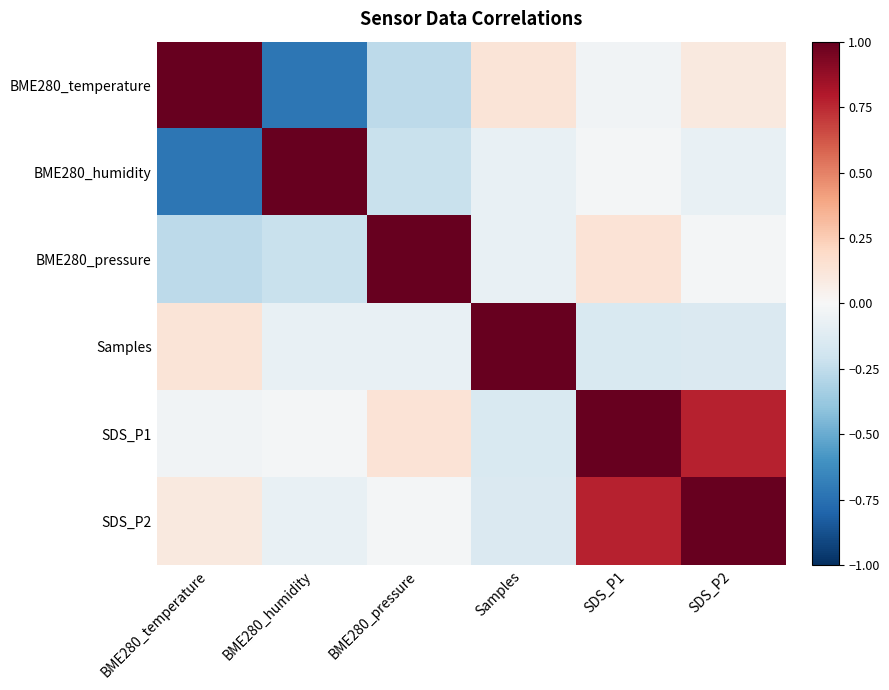

What is the total value across all series at BME280_pressure?

0.6